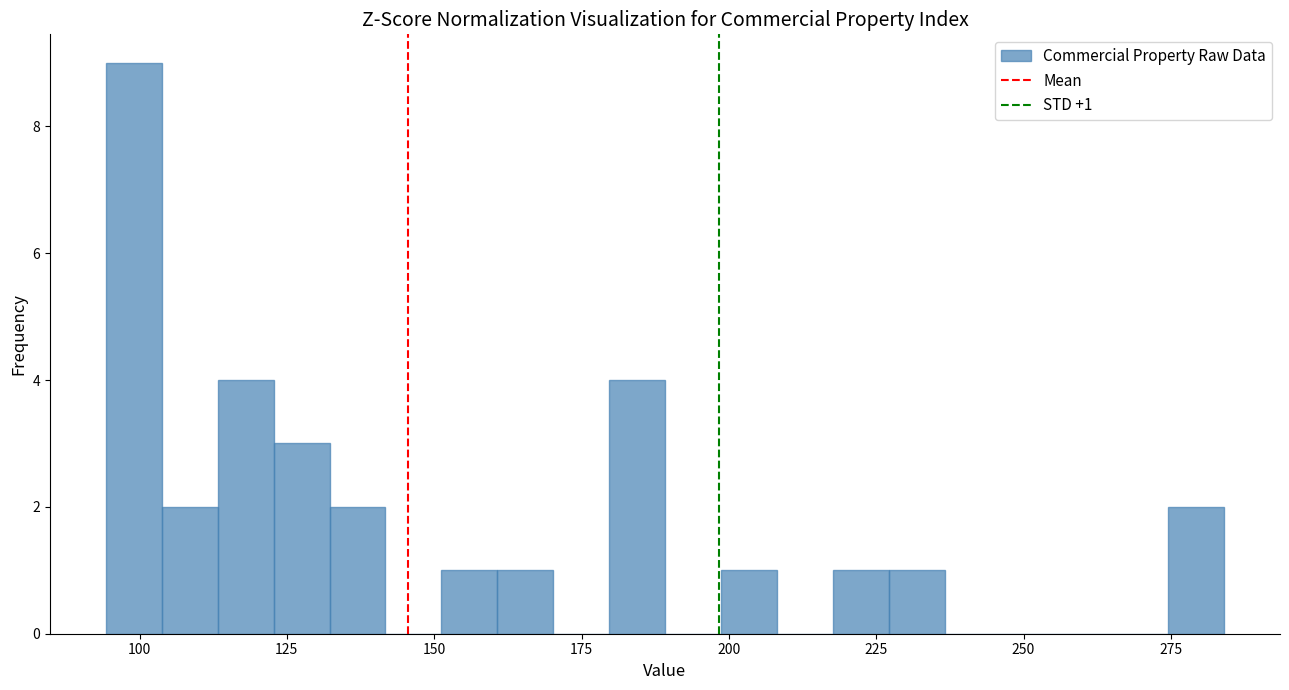

Around what value on the x-axis is the tallest bar? Give the approximate position of its centre, as read against the axis.

100